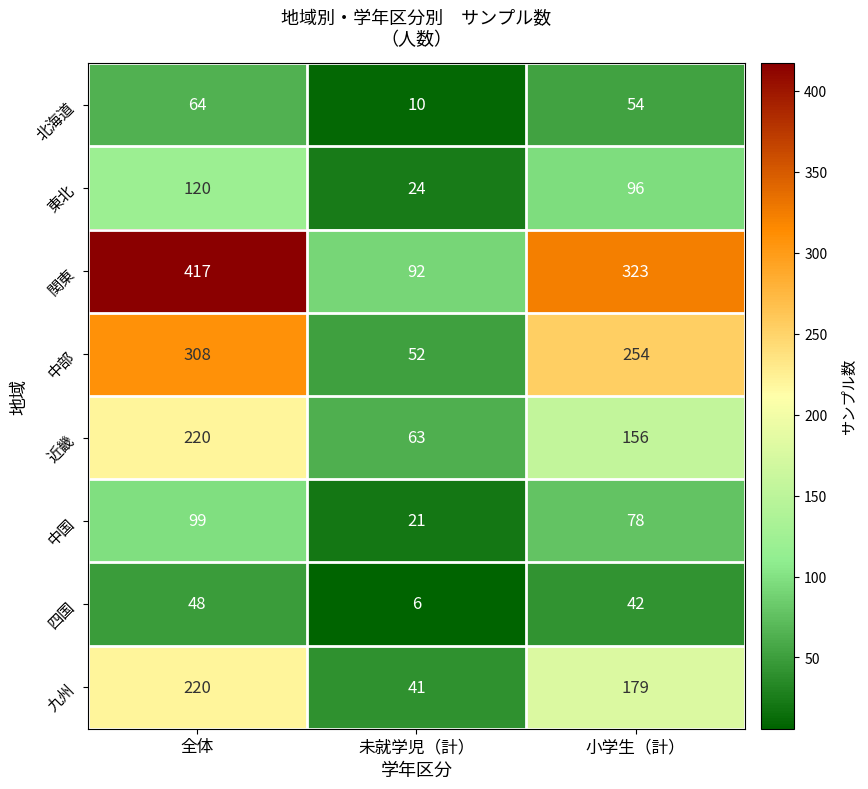

At which category does the chart reach its peak across all series?

全体